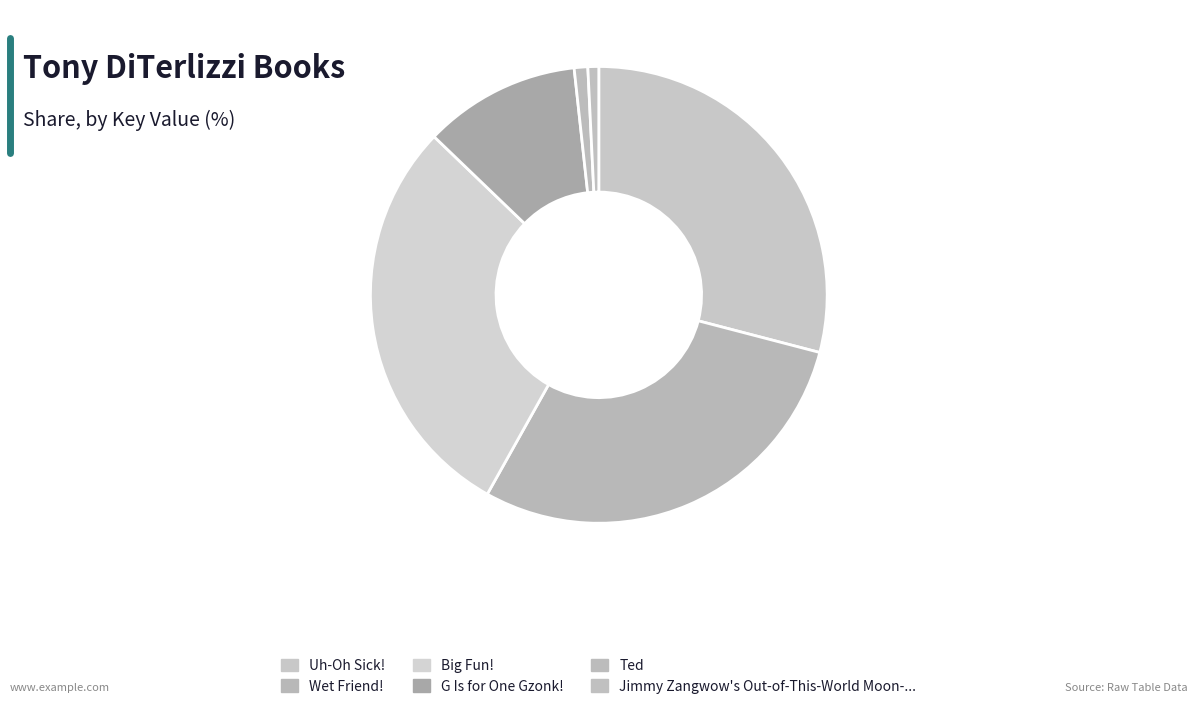

How many slices are in this pie chart?

6